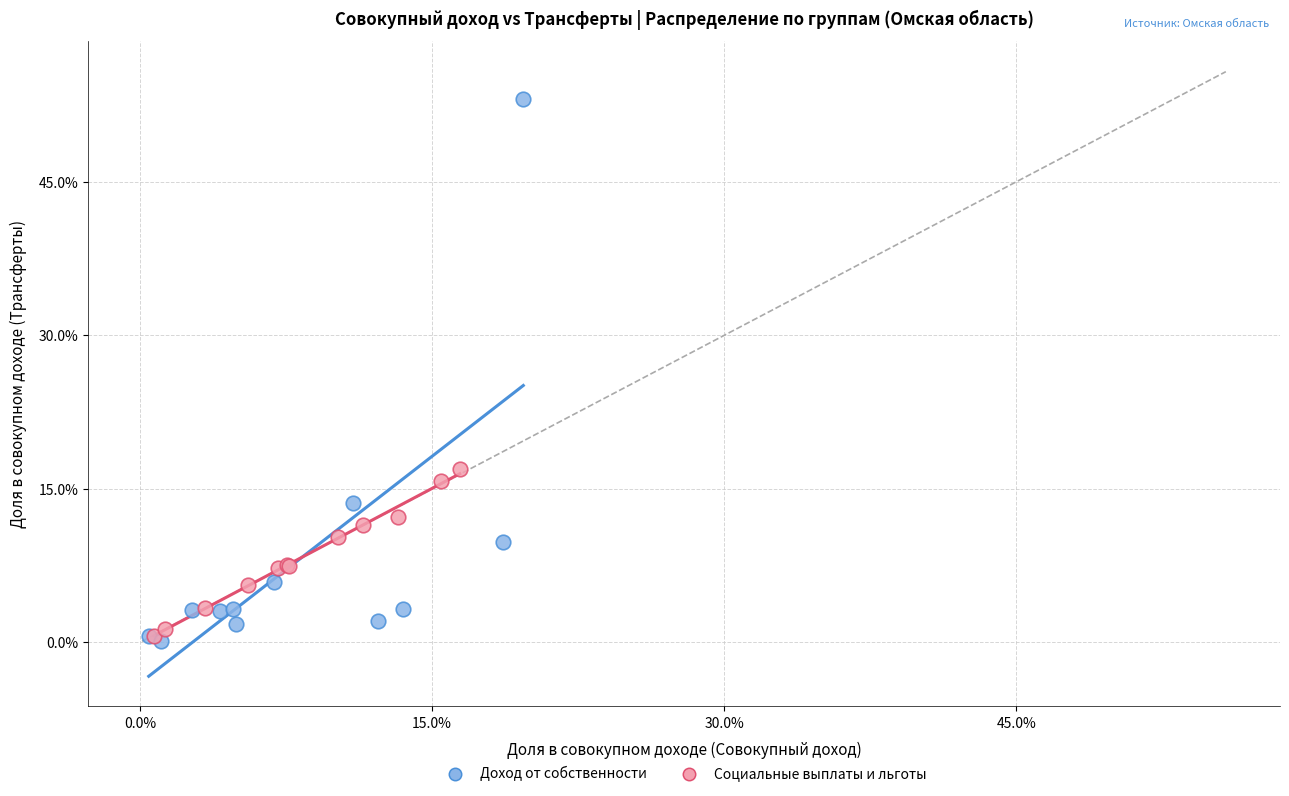

Which series has the largest Y range (max minus min)?

Доход от собственности